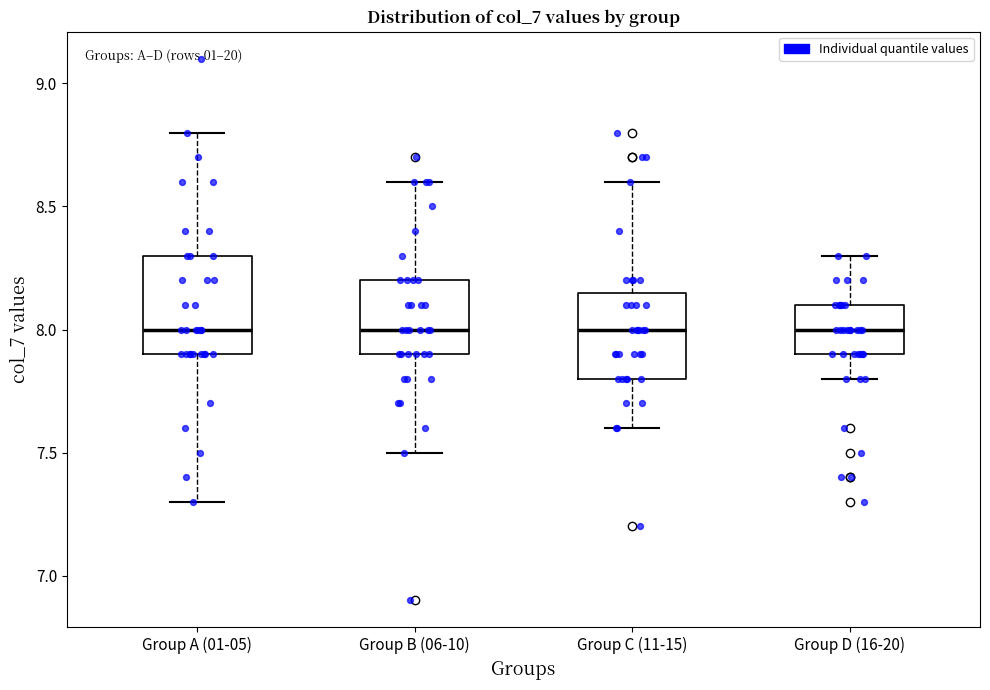

Which box is the tallest, from its lower edge to its upper edge?

Group A (01-05)